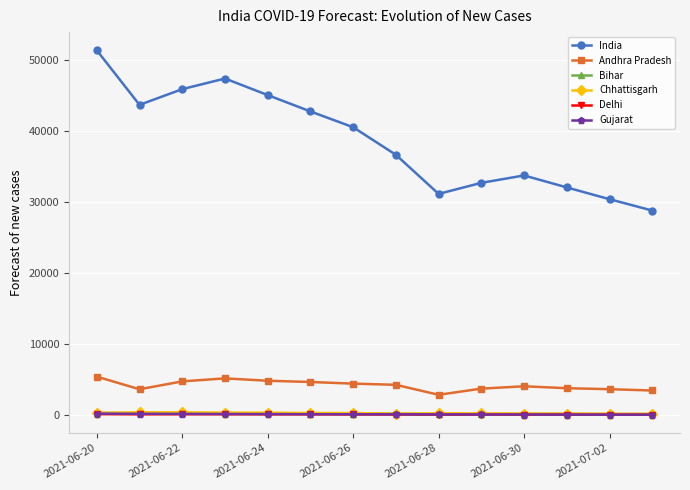

True or false: Gujarat and Andhra Pradesh cross at least once.

False